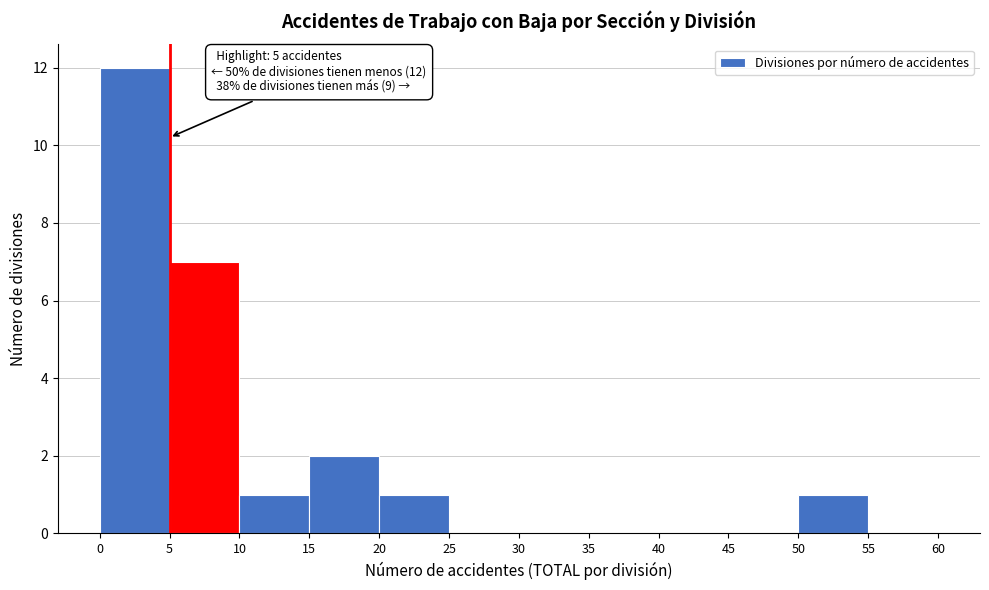

Which range on the x-axis has the tallest bar?

0 to 5